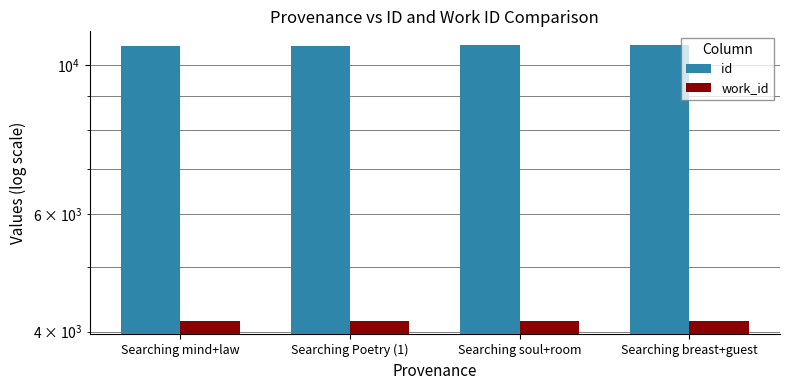

What is the difference between the highest and lowest values at Searching soul+room?

6562